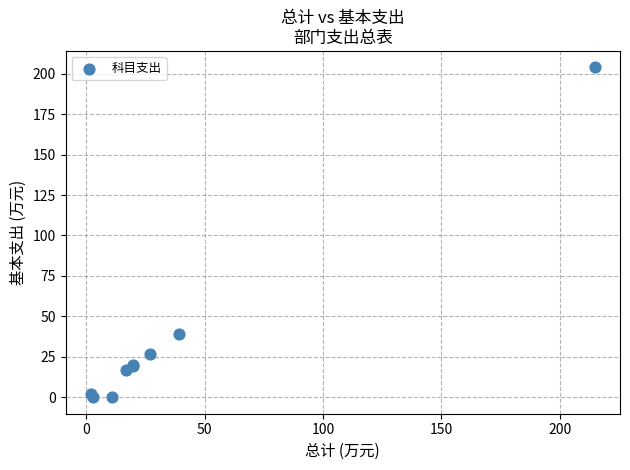

What Y value in the scatter plot is closest to 101?

39.1